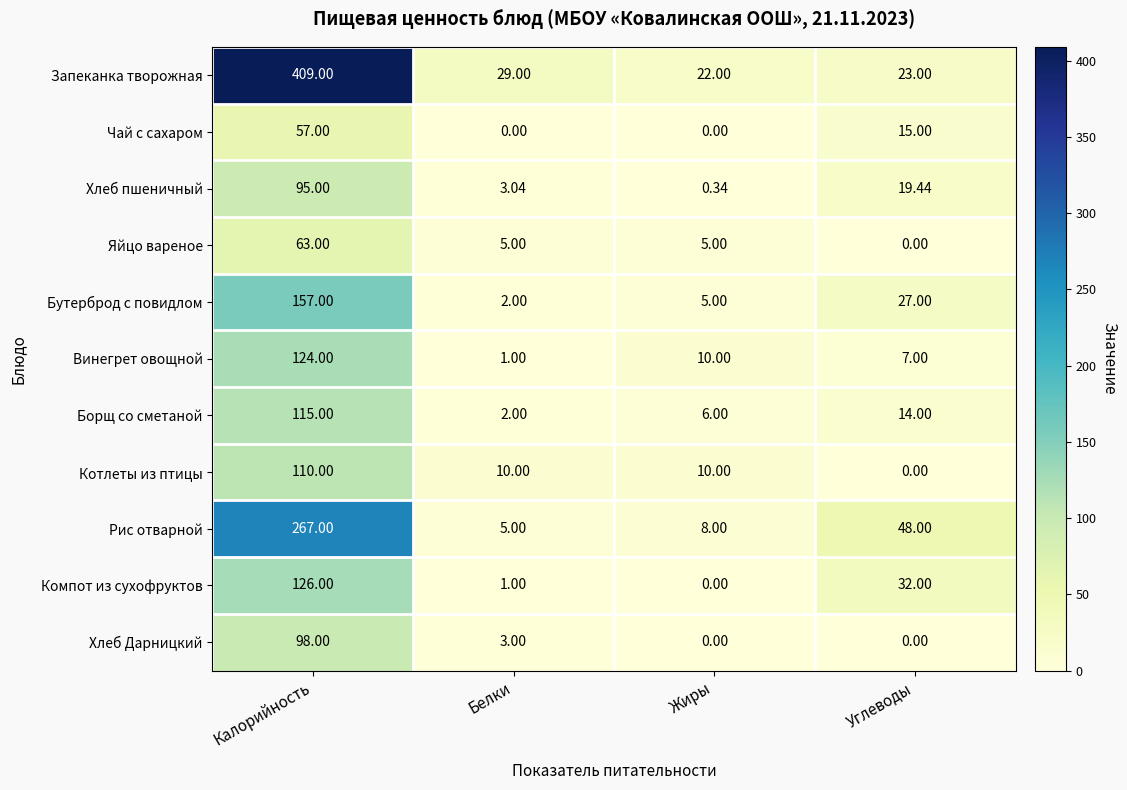

What is the maximum value shown in the chart?

409.0